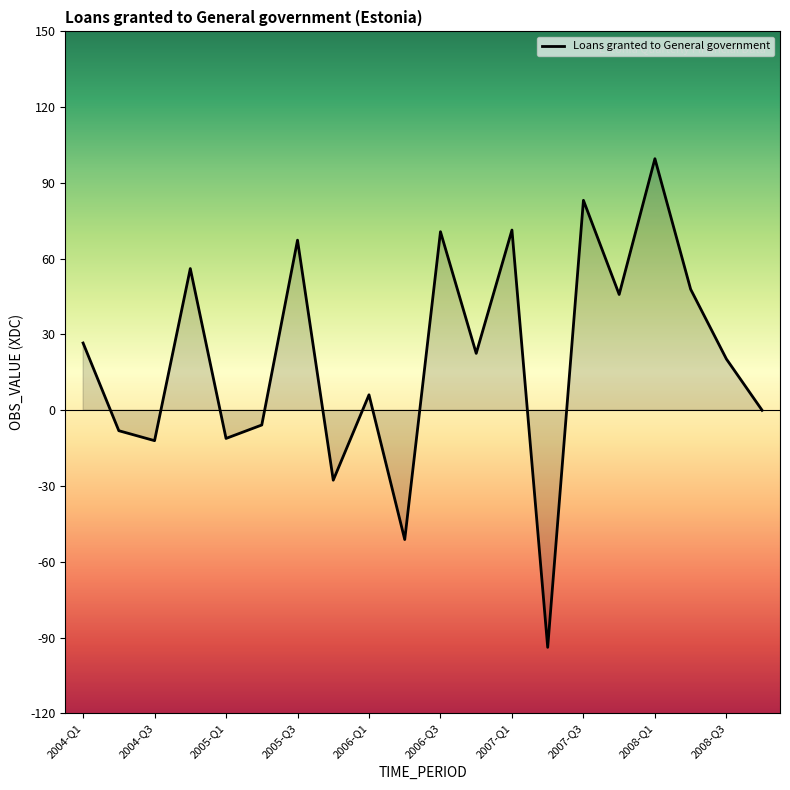

What is the smallest value displayed?

-93.9